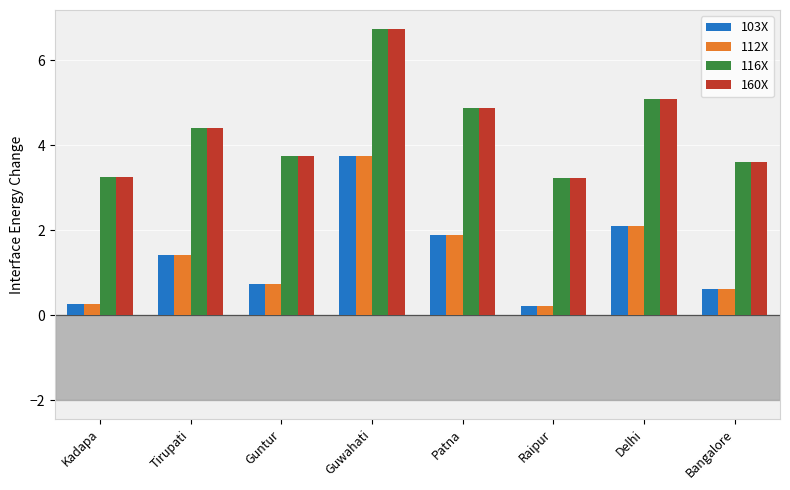

What is the sum of all 116X values?

35.0